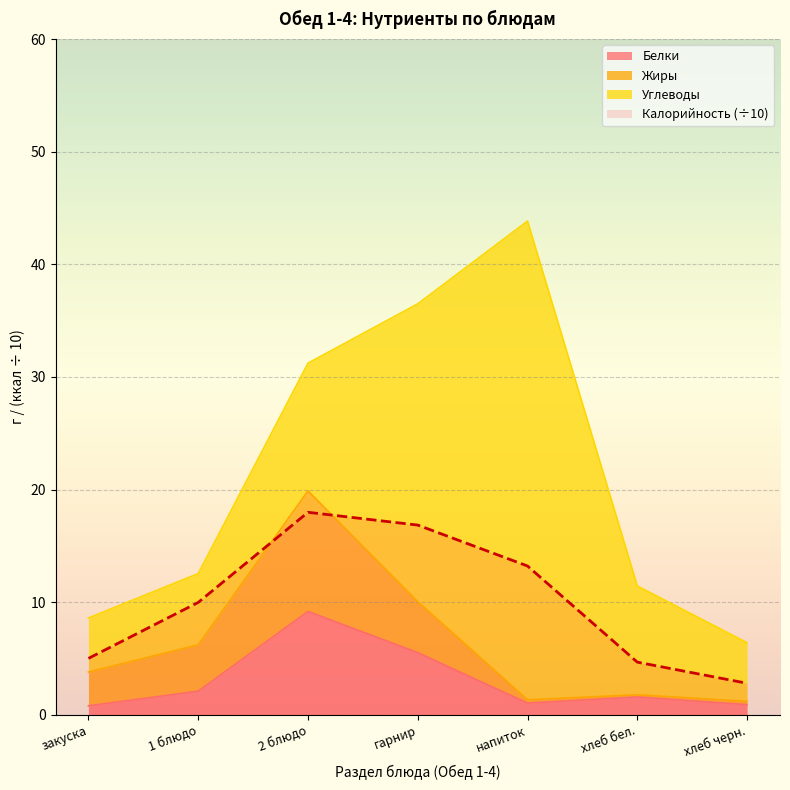

What is the label of the 1st point from the left?

закуска